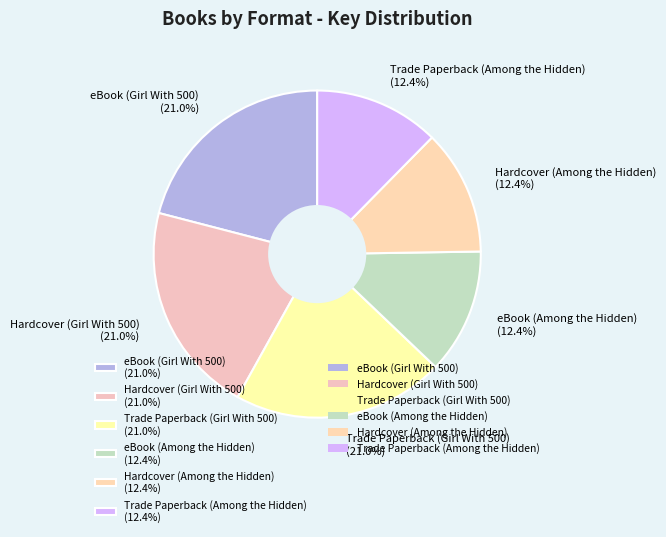

What percentage is the Trade Paperback (Among the Hidden) slice, to the nearest percent?

12%